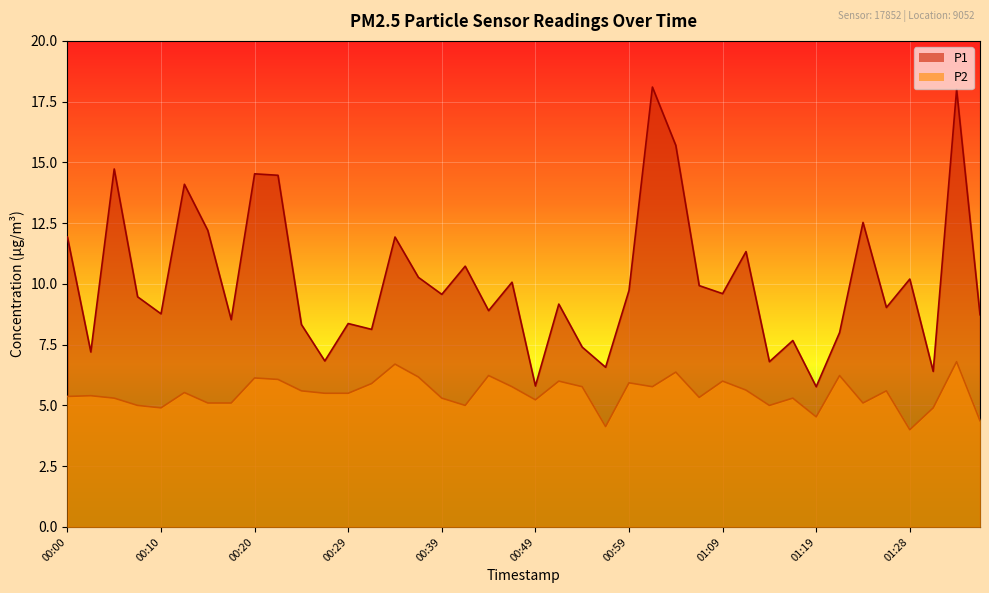

What are all the series names shown in the legend?

P1, P2